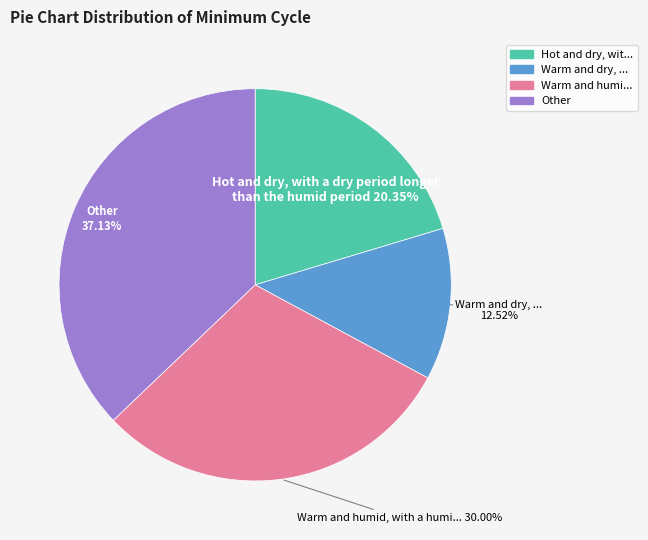

Is there any slice that represents more than half of the pie?

No